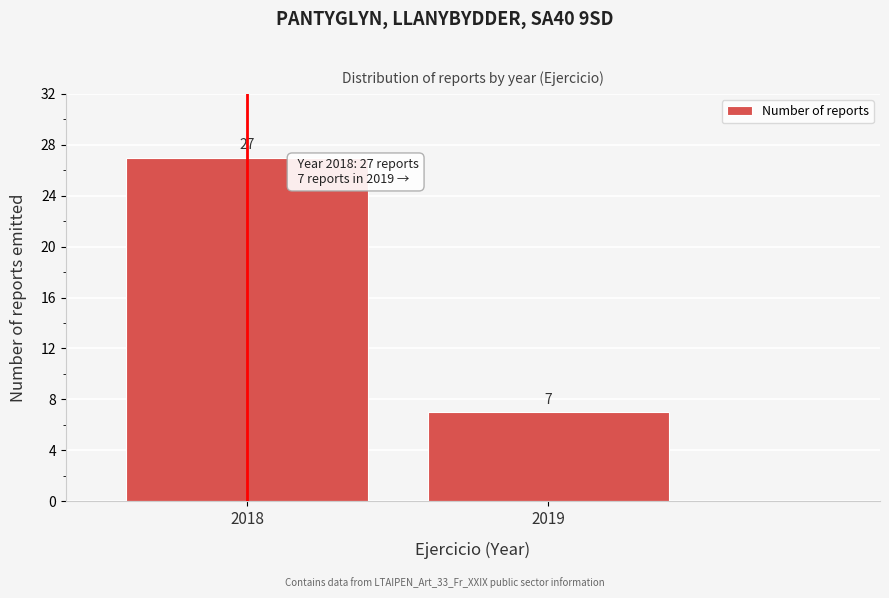

Reading right to left, list all the values displayed in this chart.

2019=7	2018=27